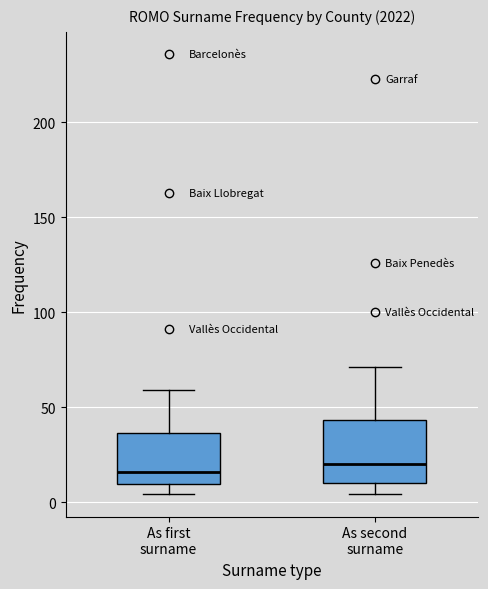

Where does the median line of the box for As second surname sit on the y-axis? The values are not printed on the chart, so give them approximately, as read against the axis.

20